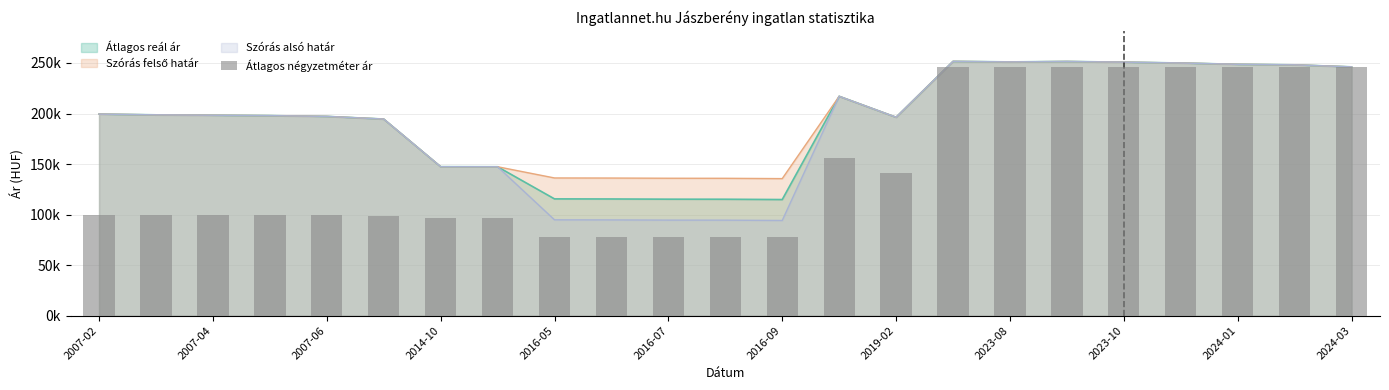

Reading left to right, extract all data points from this chart.

100000	100000	100000	100000	100000	98925	96774	96774	77355	77355	77355	77355	77355	155714	141428	246153	246153	246153	246153	246153	246153	246153	246153